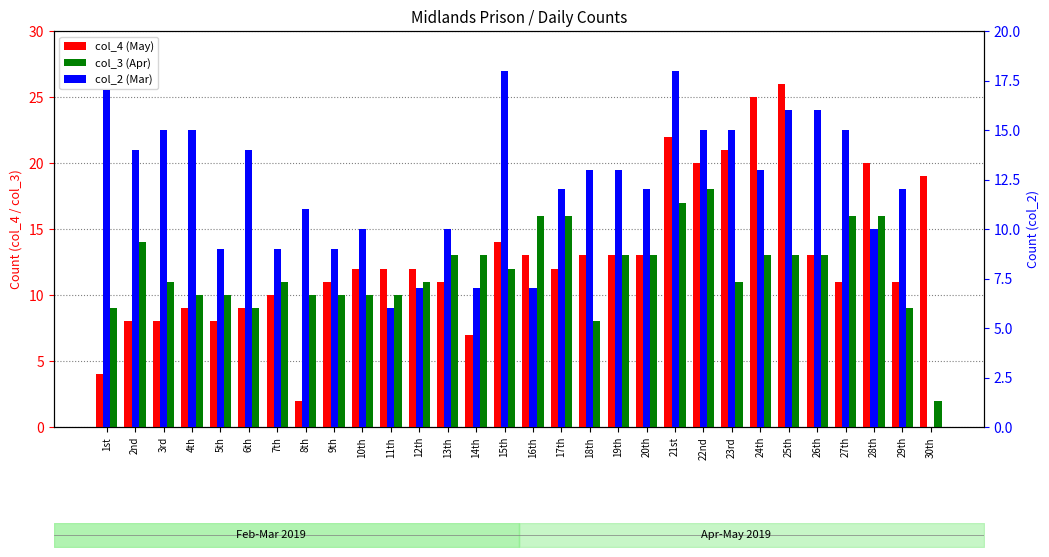

The value of col_2 (Mar) at 30th is 0. True or false?

True